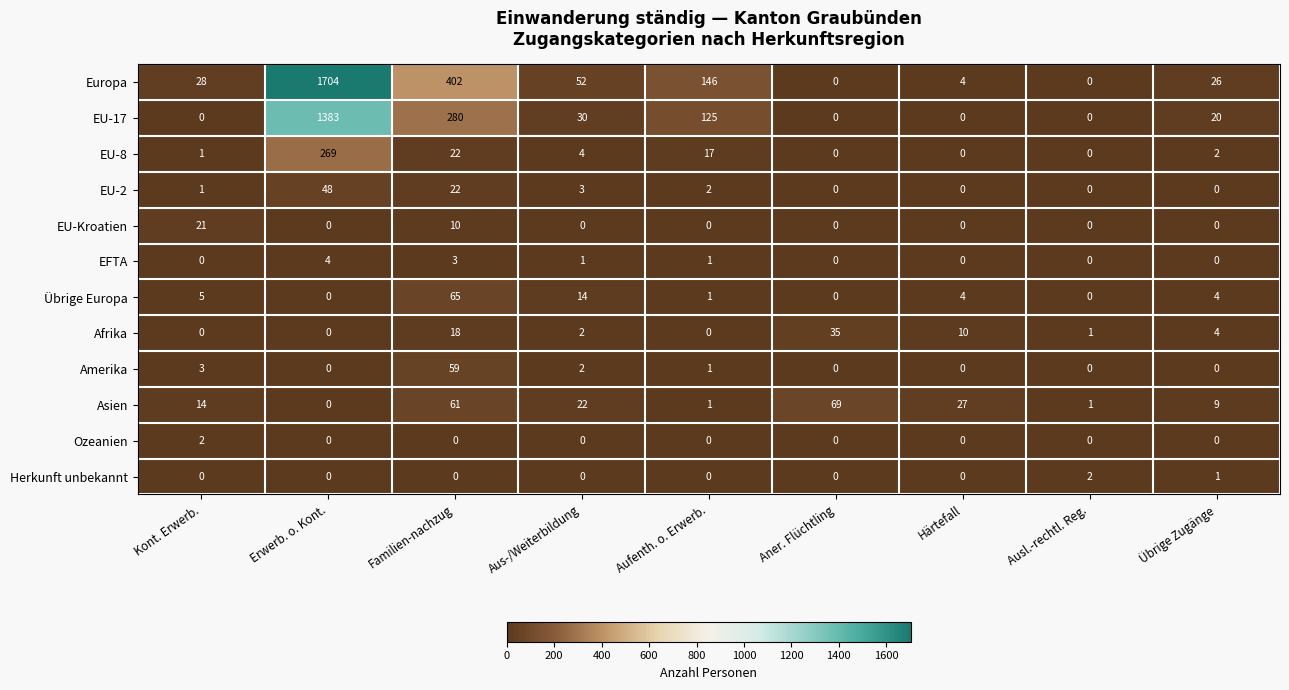

Is it true that Ozeanien equals 1 at Härtefall?

False